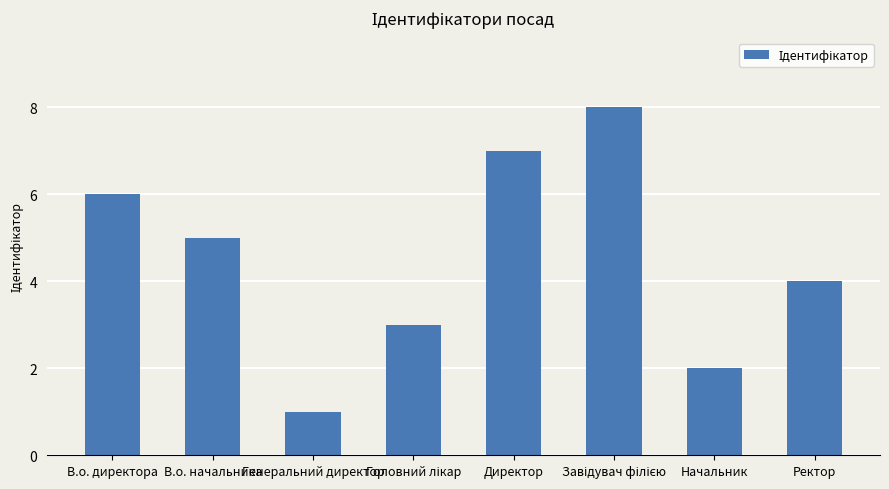

What is the value of the 3rd bar from the left?

1